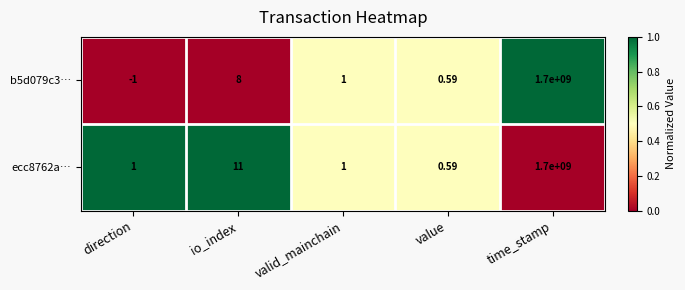

Which series has the largest total across all categories?

ecc8762a…